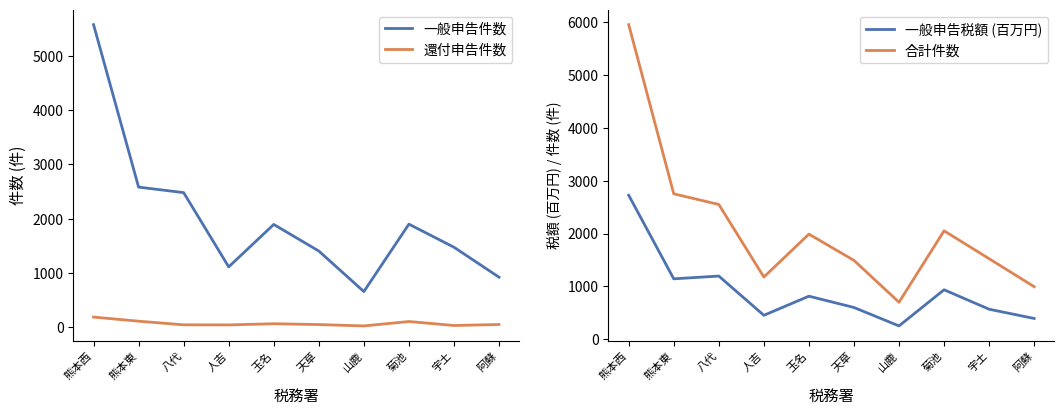

Is it true that 一般申告件数 equals 2583.0 at 熊本東?

True